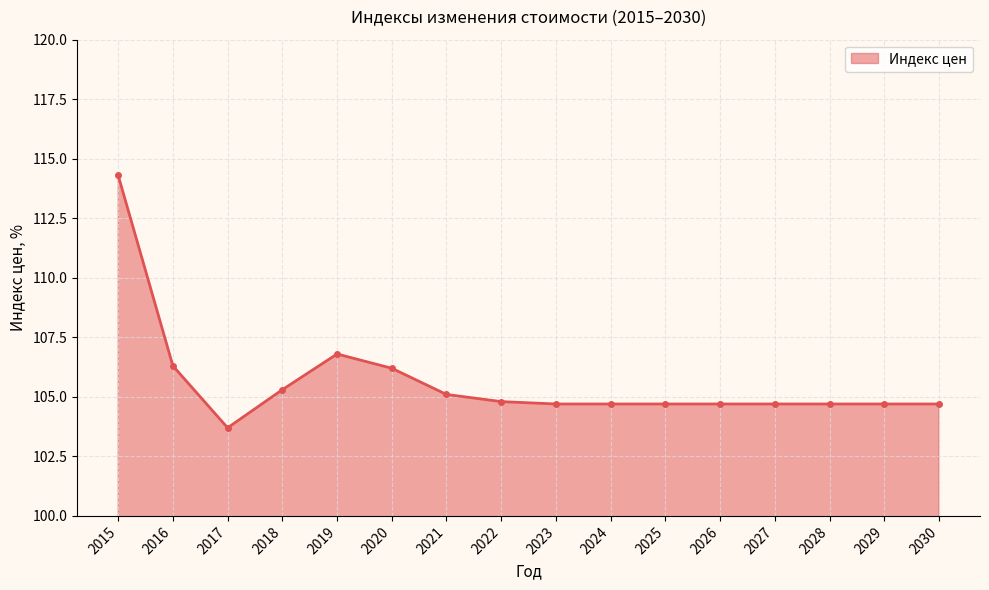

Where is the first local minimum?

2017